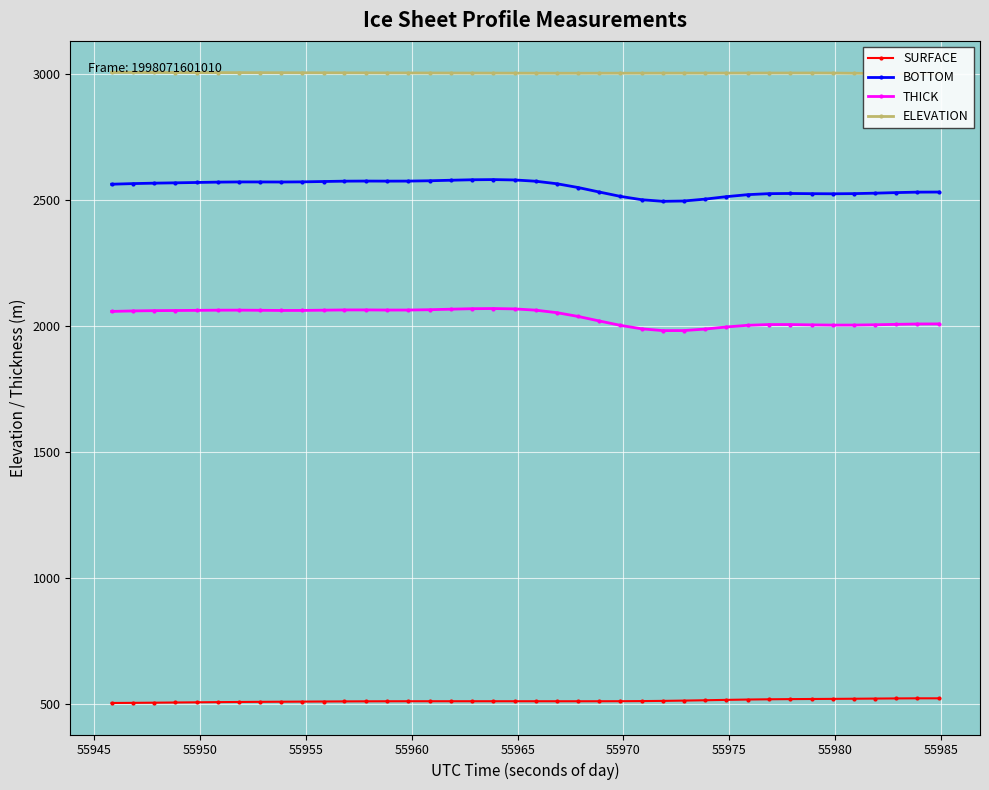

At how many categories does at least one series exceed 2850?

40